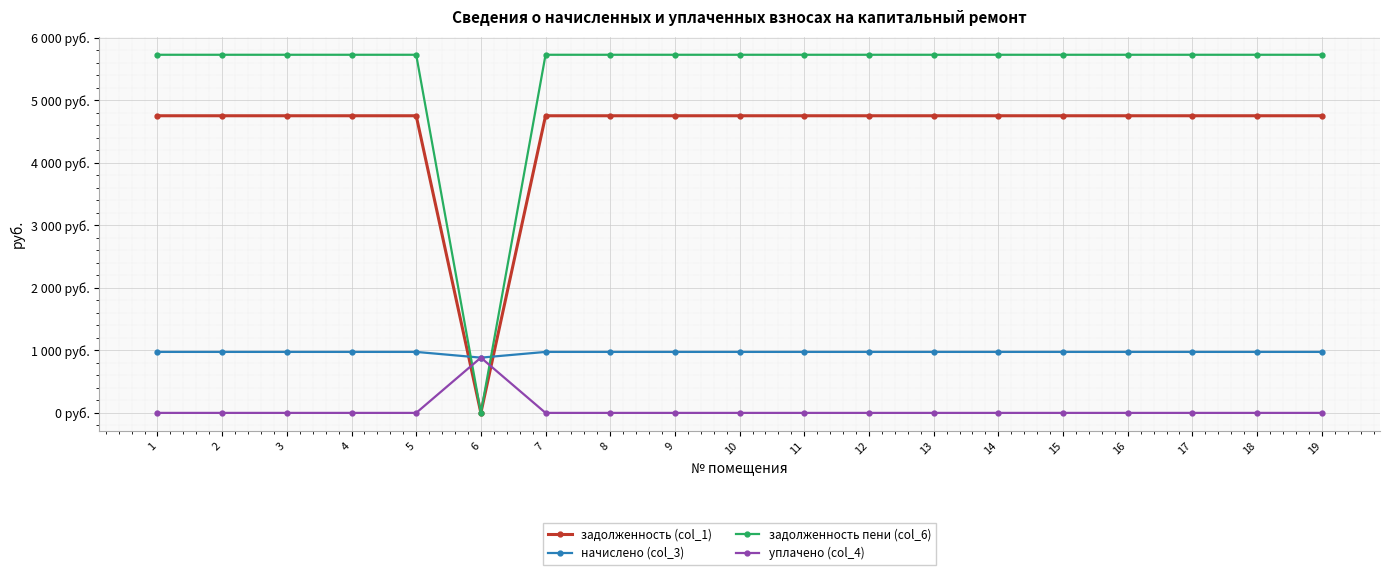

Is the value of уплачено (col_4) at 10 greater than the value of задолженность (col_1) at 2?

No